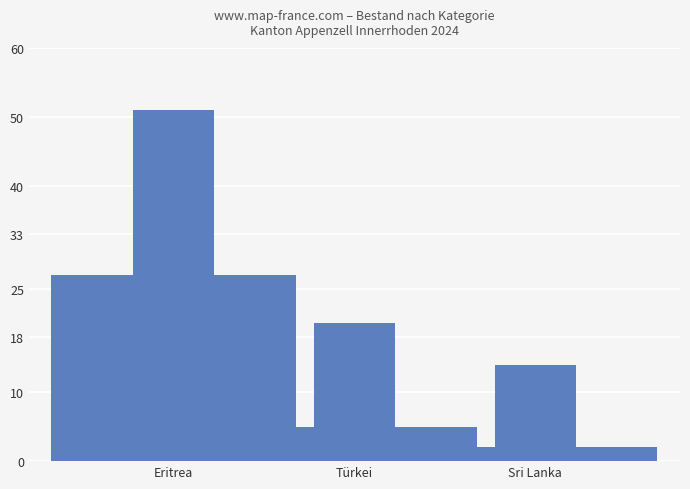

How many categories are shown in the chart?

3